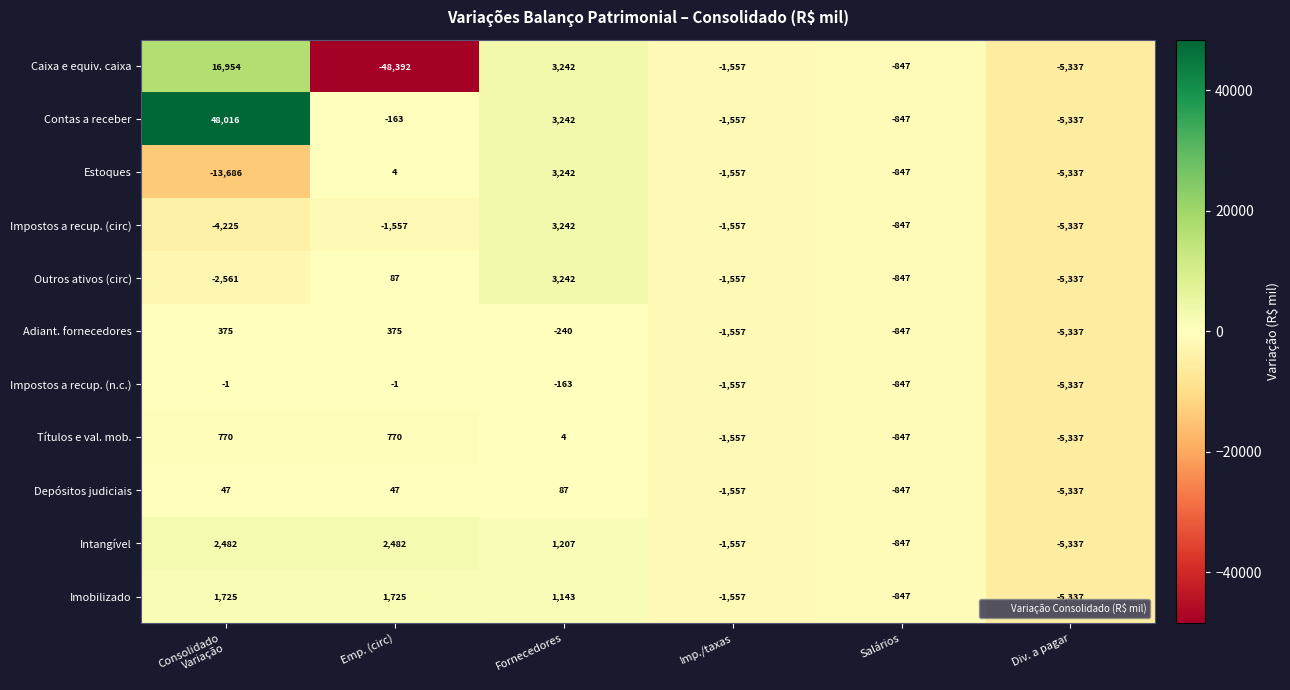

At which label is Outros ativos (circ) closest to -1047?

Salários